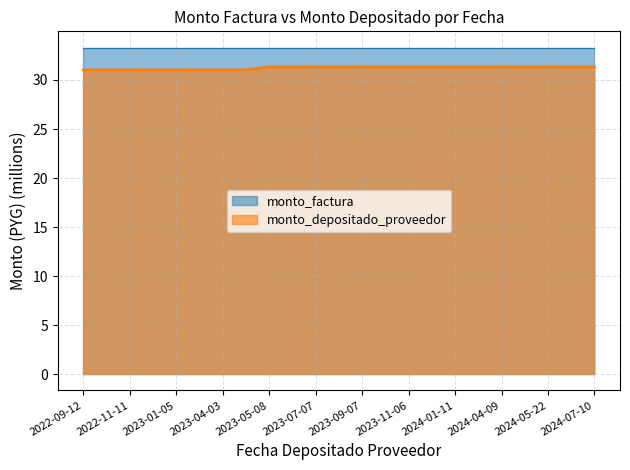

What value does the data have at 2023-04-03?

31.0